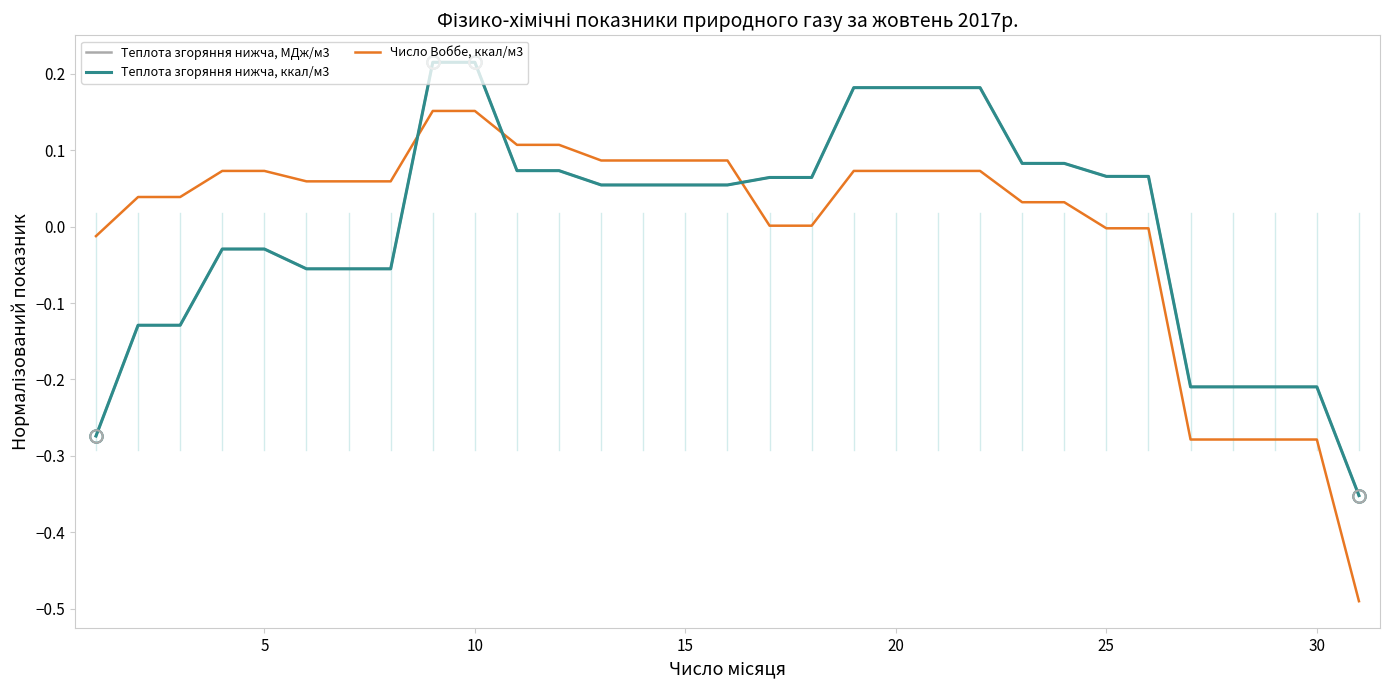

After their last crossing, which series has the higher values: Число Воббе, ккал/м3 or Теплота згоряння нижча, ккал/м3?

Теплота згоряння нижча, ккал/м3